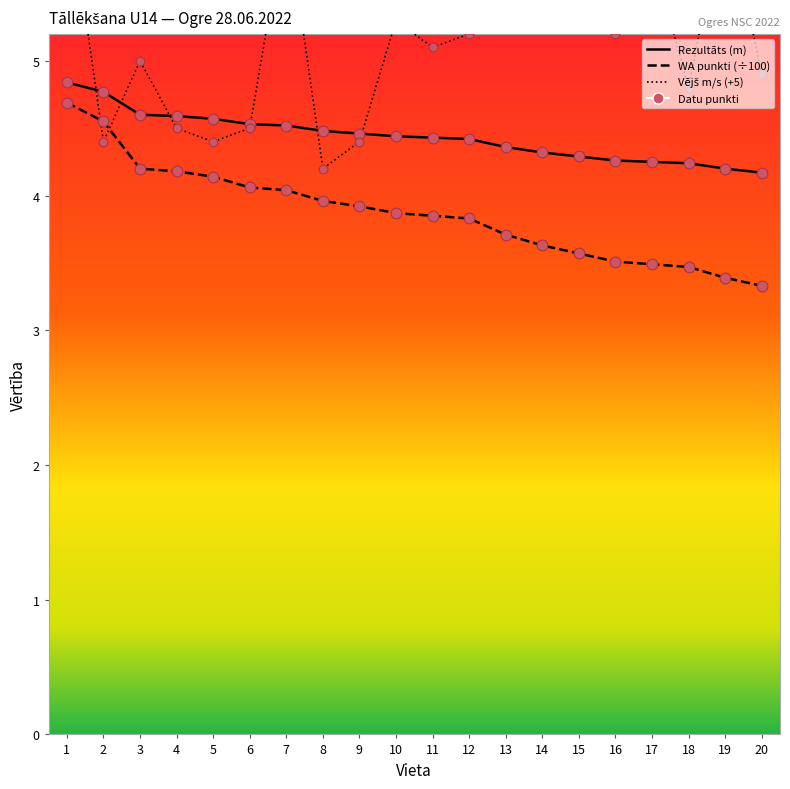

Which series has the widest spread of Y values?

Vējš